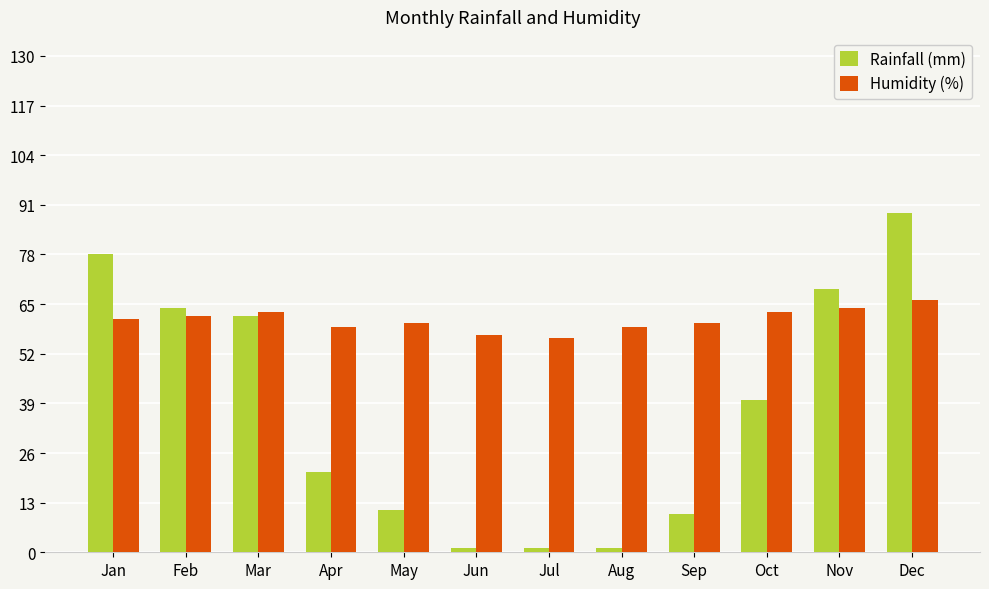

Rank the series by their average value, from lowest to highest.

Rainfall (mm), Humidity (%)